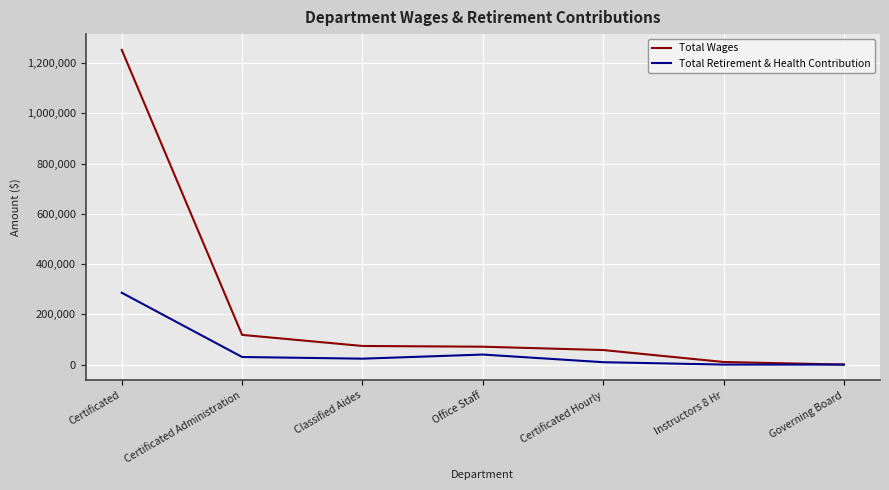

Which series has the largest range (max minus min)?

Total Wages